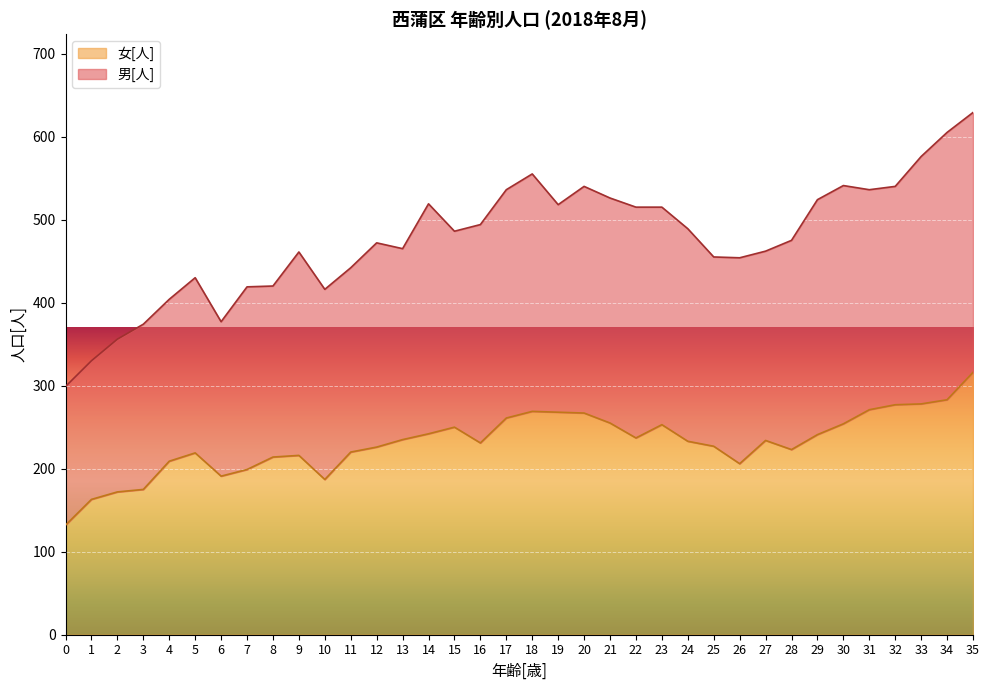

What is the average value?

232